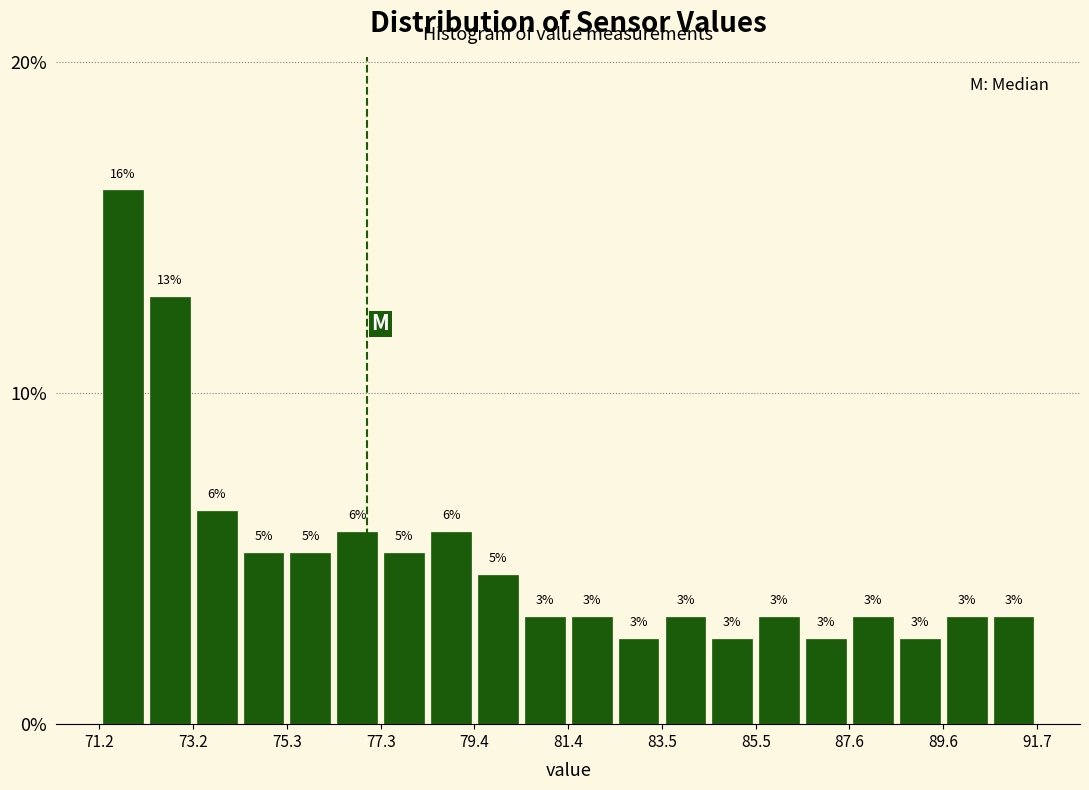

Around what value on the x-axis is the tallest bar? Give the approximate position of its centre, as read against the axis.

71.5